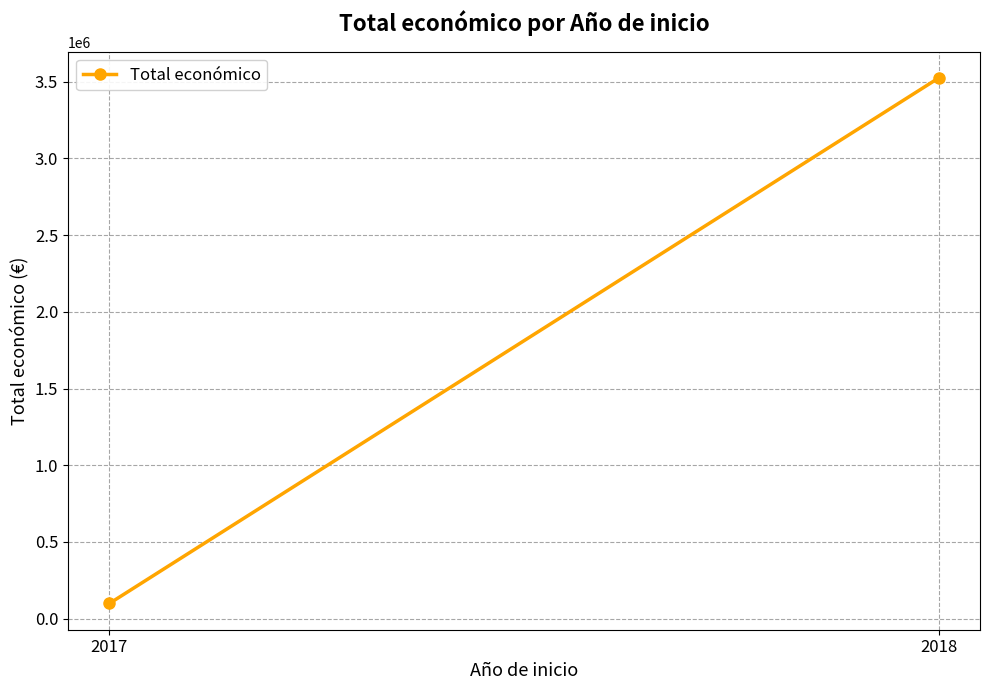

Which label corresponds to the largest value in the chart?

2018